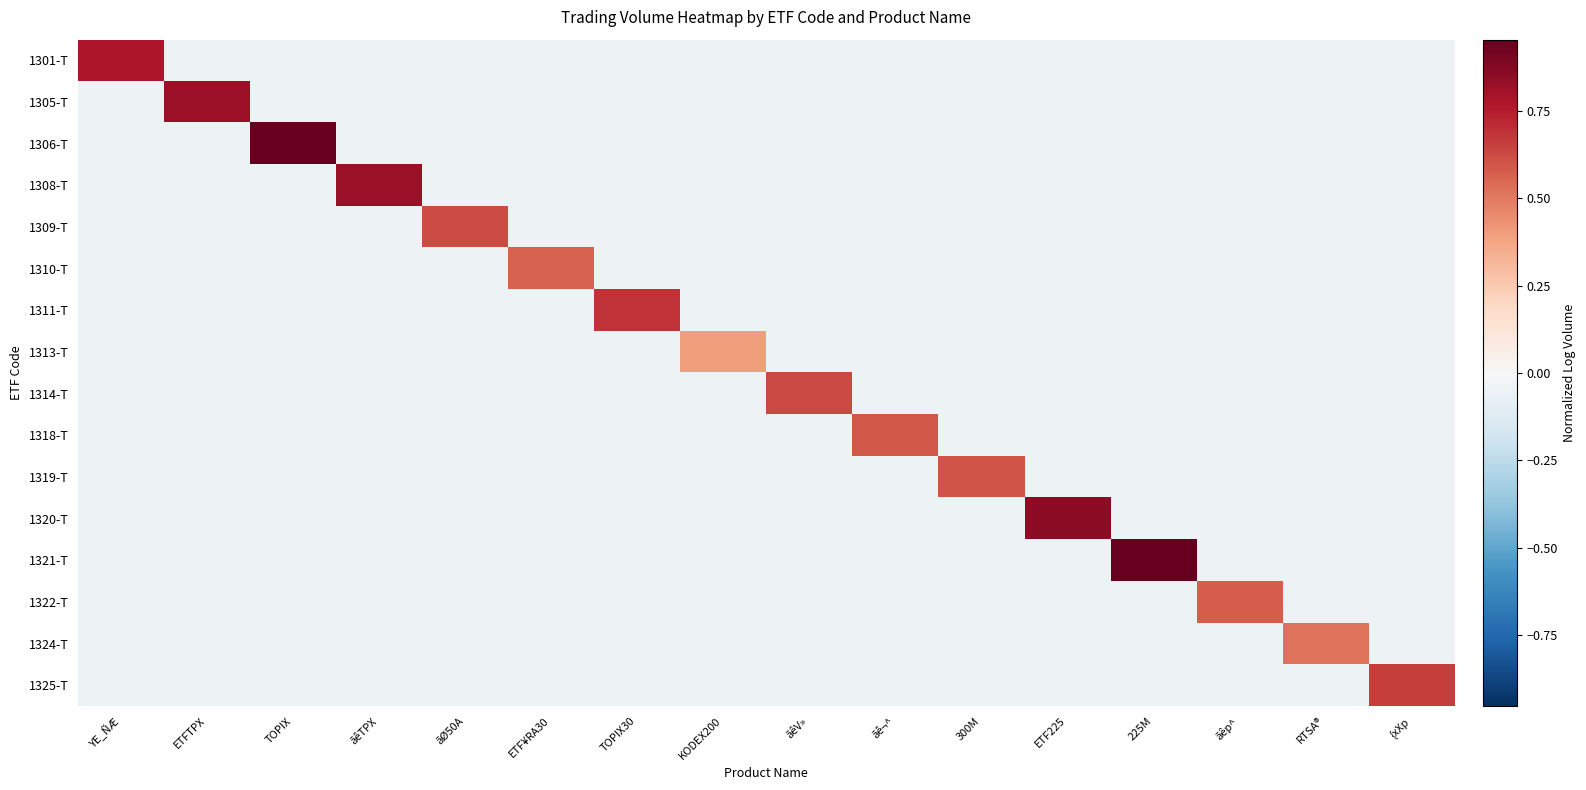

What is the spread (max minus min) of values at RTSA®?

0.6